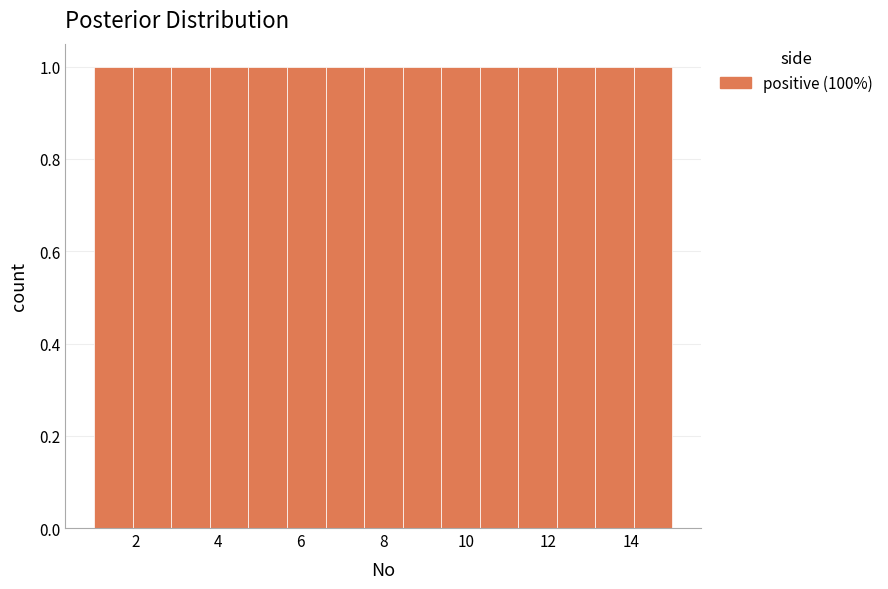

Reading left to right, list every bar in this chart as the range it spans on the x-axis followed by its height. Neither the bar edges nor the heights are printed on the chart, so give them approximately, as read against the axes.

1.0 to 2.0: 1
2.0 to 2.8: 1
2.8 to 3.8: 1
3.8 to 4.8: 1
4.8 to 5.6: 1
5.6 to 6.6: 1
6.6 to 7.6: 1
7.6 to 8.4: 1
8.4 to 9.4: 1
9.4 to 10.4: 1
10.4 to 11.2: 1
11.2 to 12.2: 1
12.2 to 13.2: 1
13.2 to 14.0: 1
14.0 to 15.0: 1